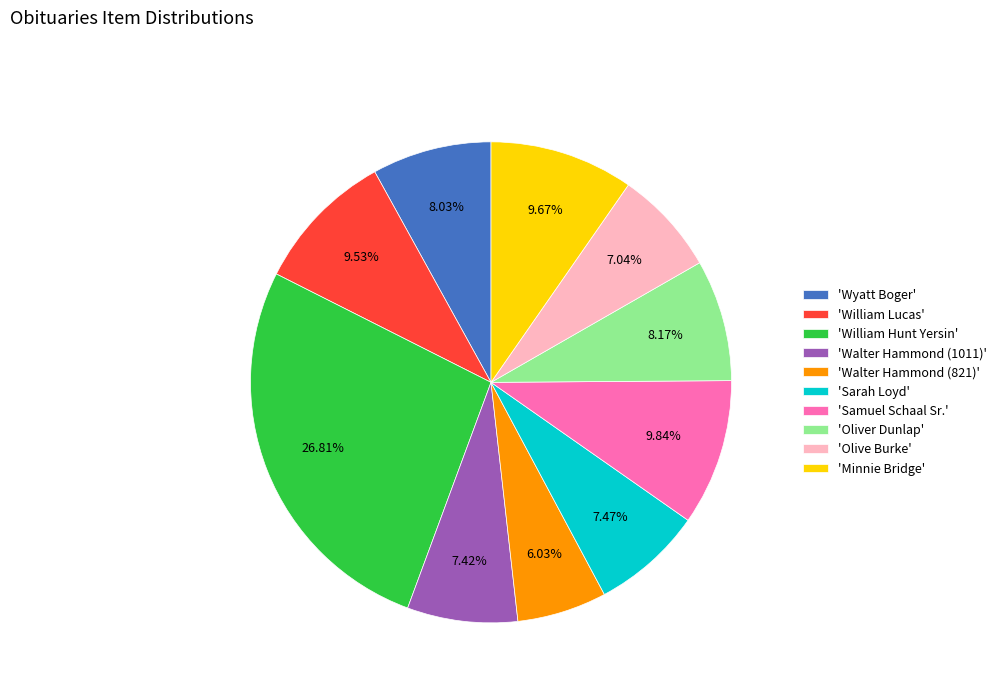

Which slice is the smallest?

'Walter Hammond (821)'